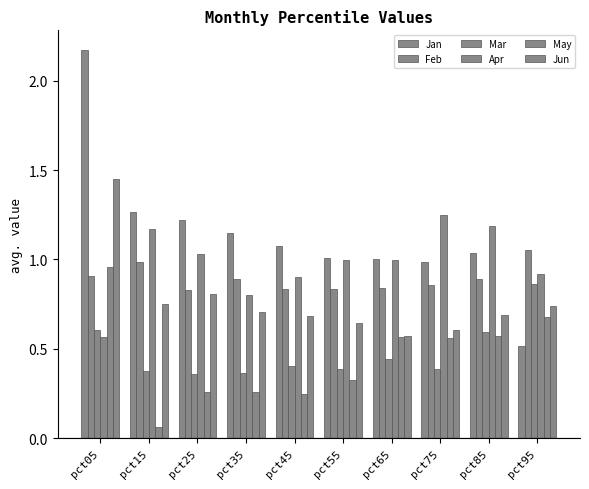

At which label does Jun reach its peak?

pct05